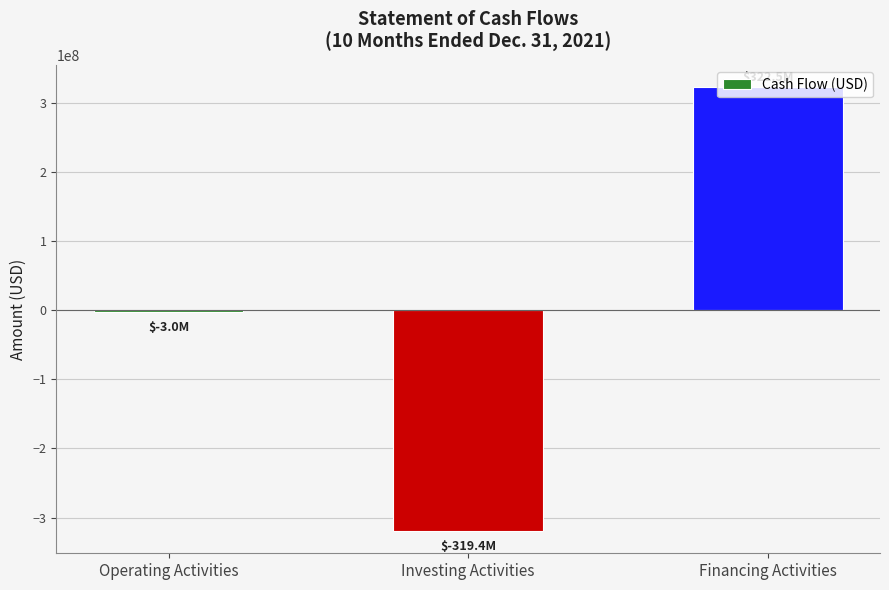

Rank the categories by value from lowest to highest.

Investing Activities, Operating Activities, Financing Activities